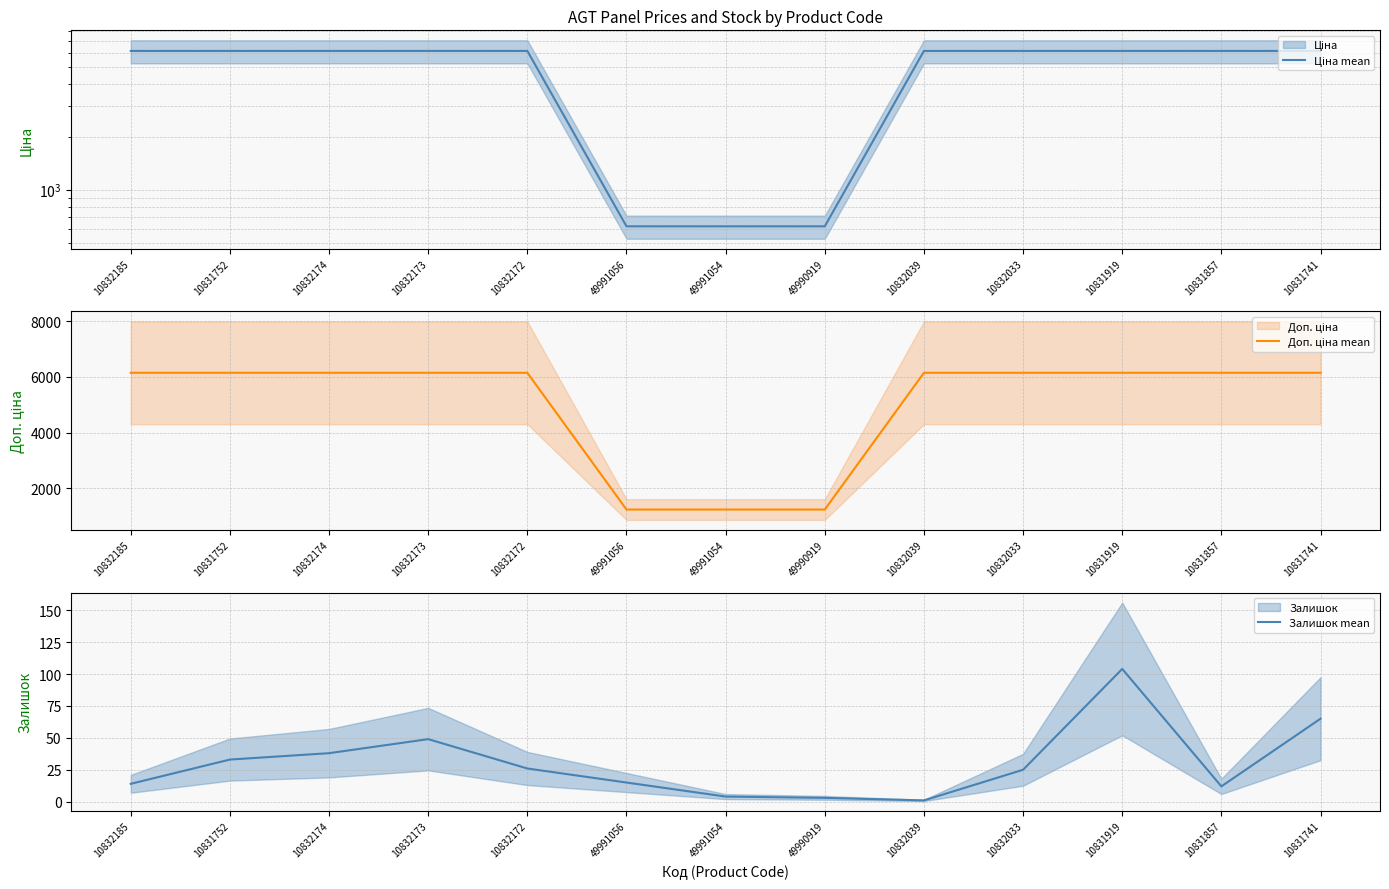

At which category is the sum across all series the highest?

10831919